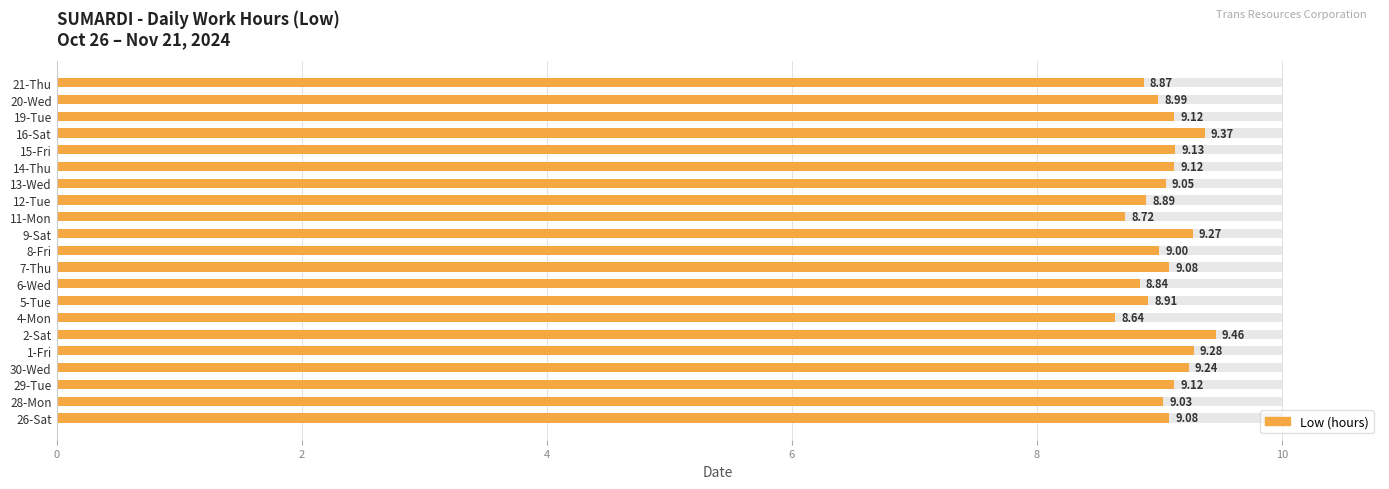

What is the difference between the values at 26-Sat and 4-Mon?

0.4